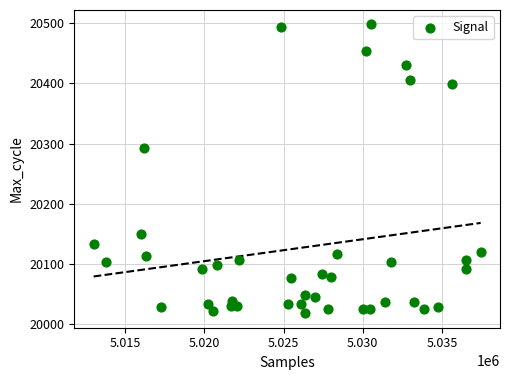

What Y value in the scatter plot is closest to 20258?

20292